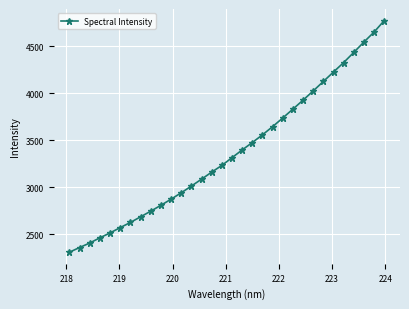

Does the chart display data point markers on the line(s)?

Yes